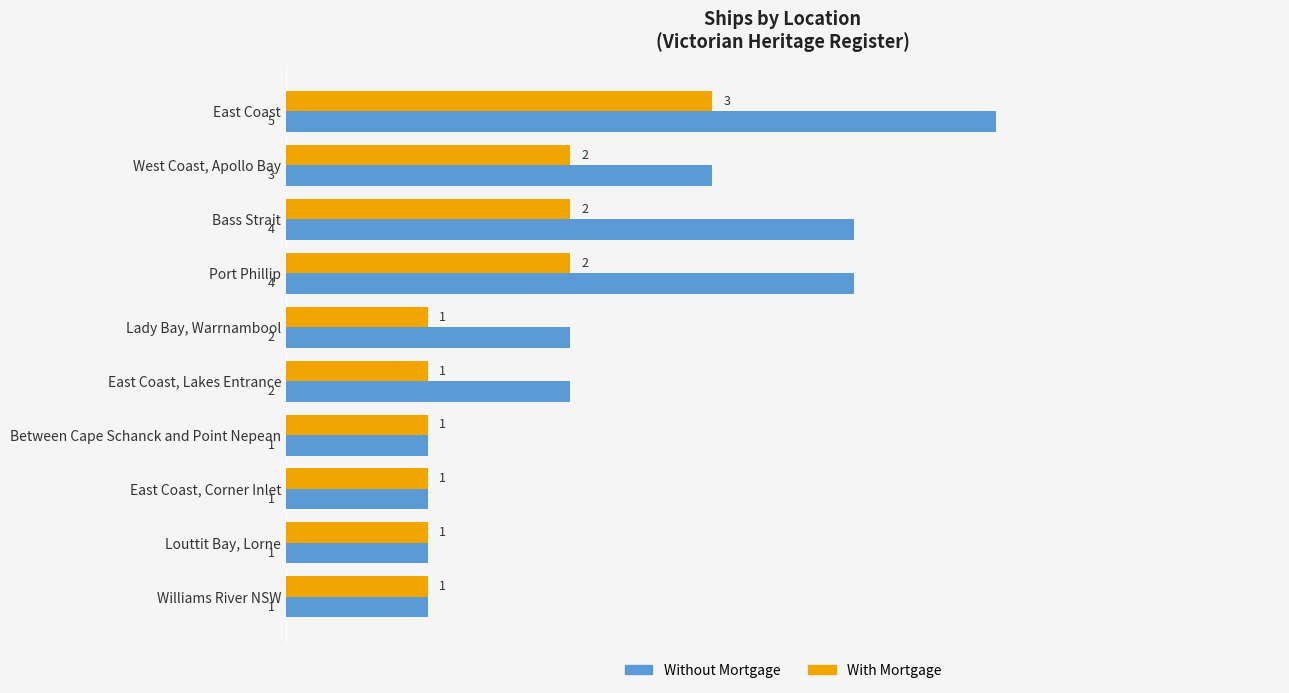

How many distinct data groups are displayed?

2